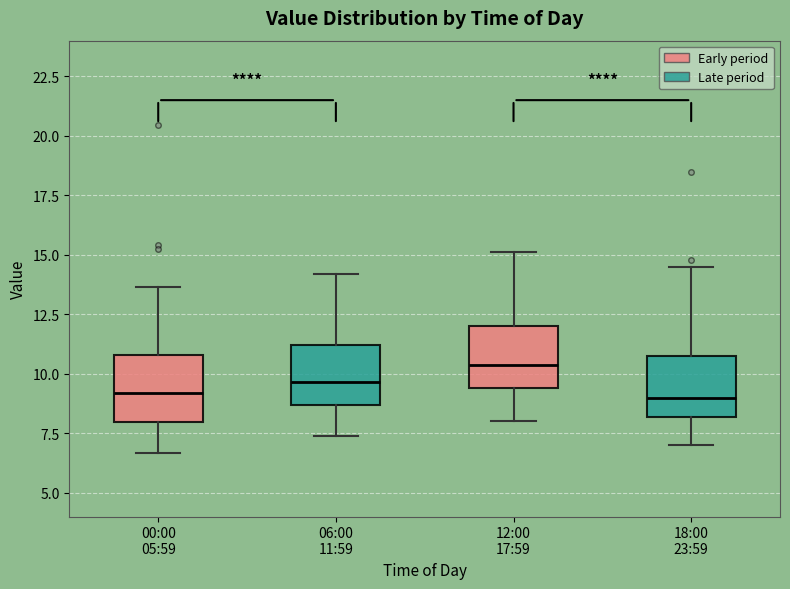

Reading left to right, transcribe this box plot: for each box, give where its median line is, the range the box spans, and where its two whiskers end, as read against the y-axis. The values are not printed on the chart, so give them approximately, as read against the axis.

00:00 05:59: median 9.0, box 8.0 to 11.0, whiskers 6.5 to 13.5
06:00 11:59: median 9.5, box 8.5 to 11.0, whiskers 7.5 to 14.0
12:00 17:59: median 10.5, box 9.5 to 12.0, whiskers 8.0 to 15.0
18:00 23:59: median 9.0, box 8.0 to 11.0, whiskers 7.0 to 14.5